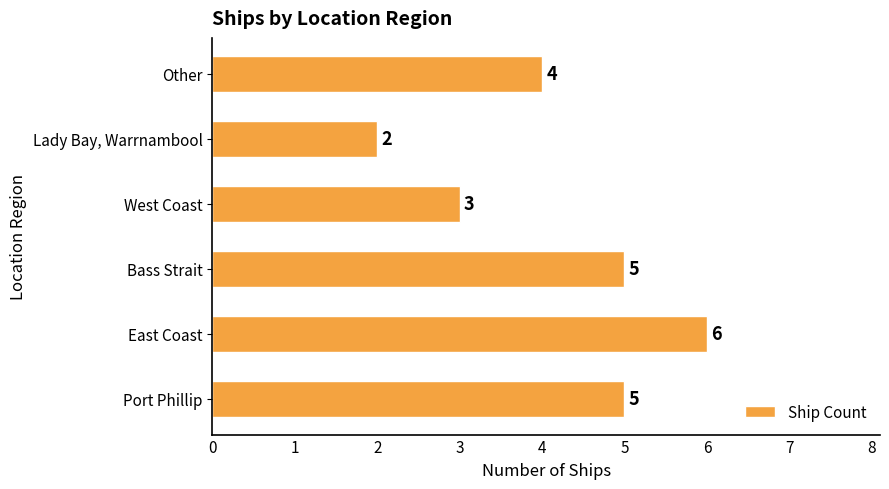

Count the number of categories in the chart.

6